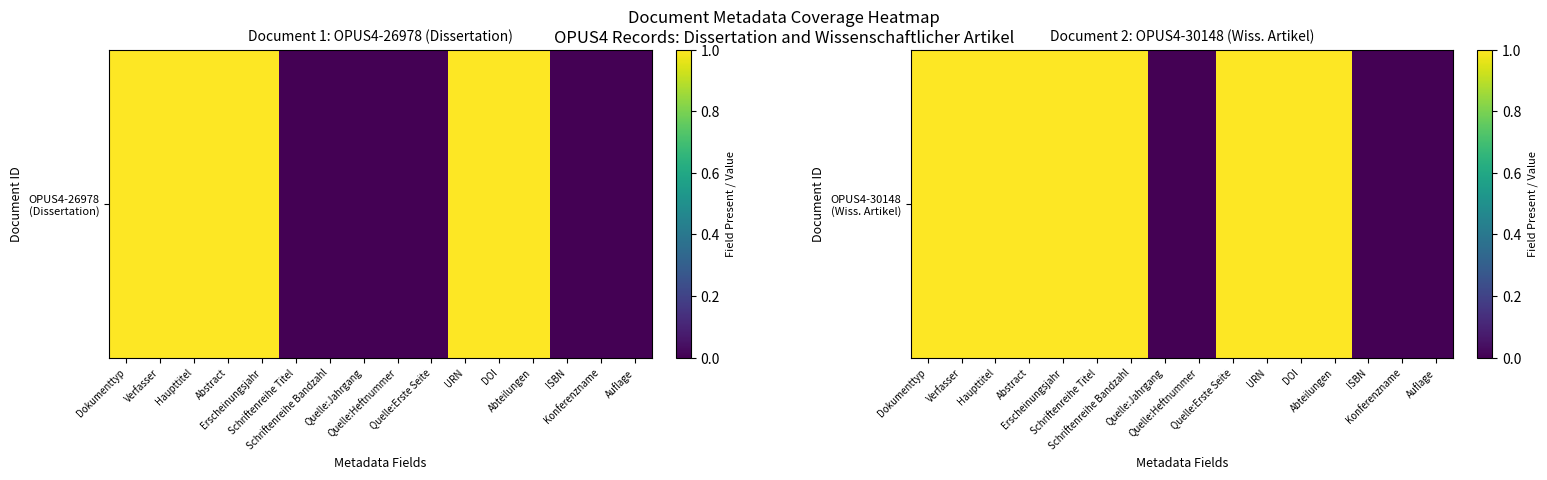

The value at Abstract is 1. True or false?

False